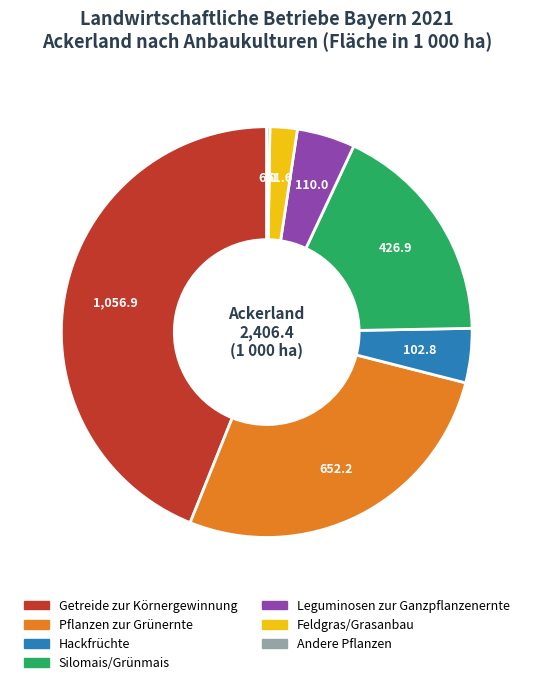

Is there a majority slice in this chart?

No